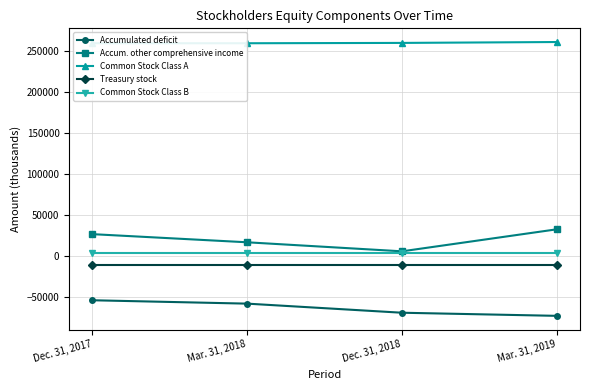

The Common Stock Class A series shows 80738 at Dec. 31, 2017. True or false?

False